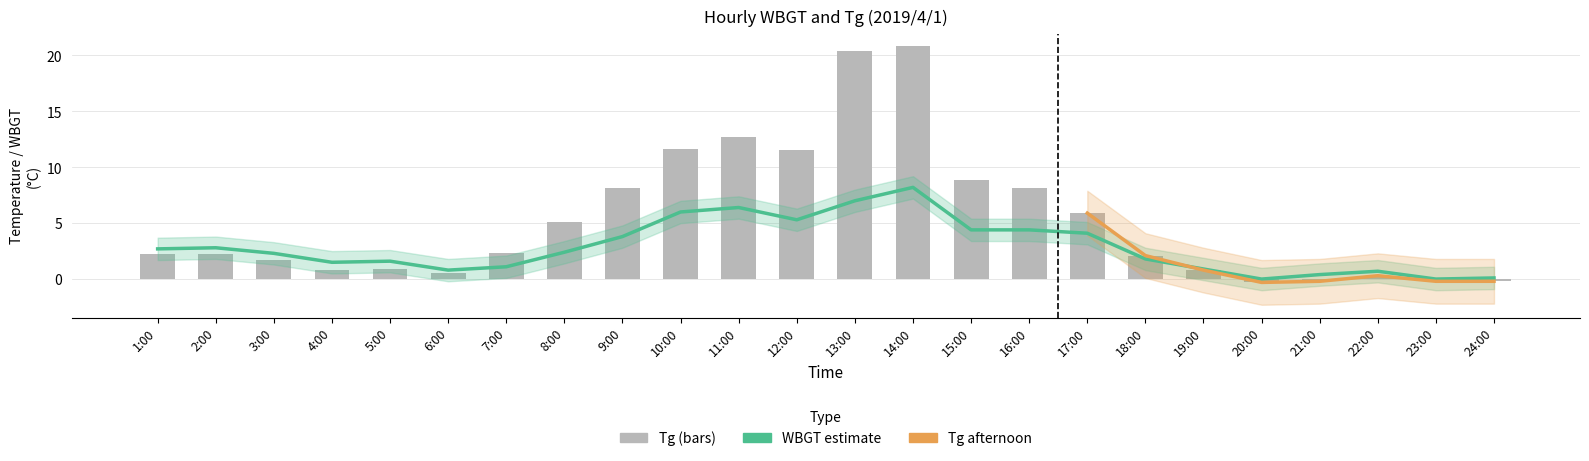

What is the difference between the maximum and minimum values in the Tg series?

21.1